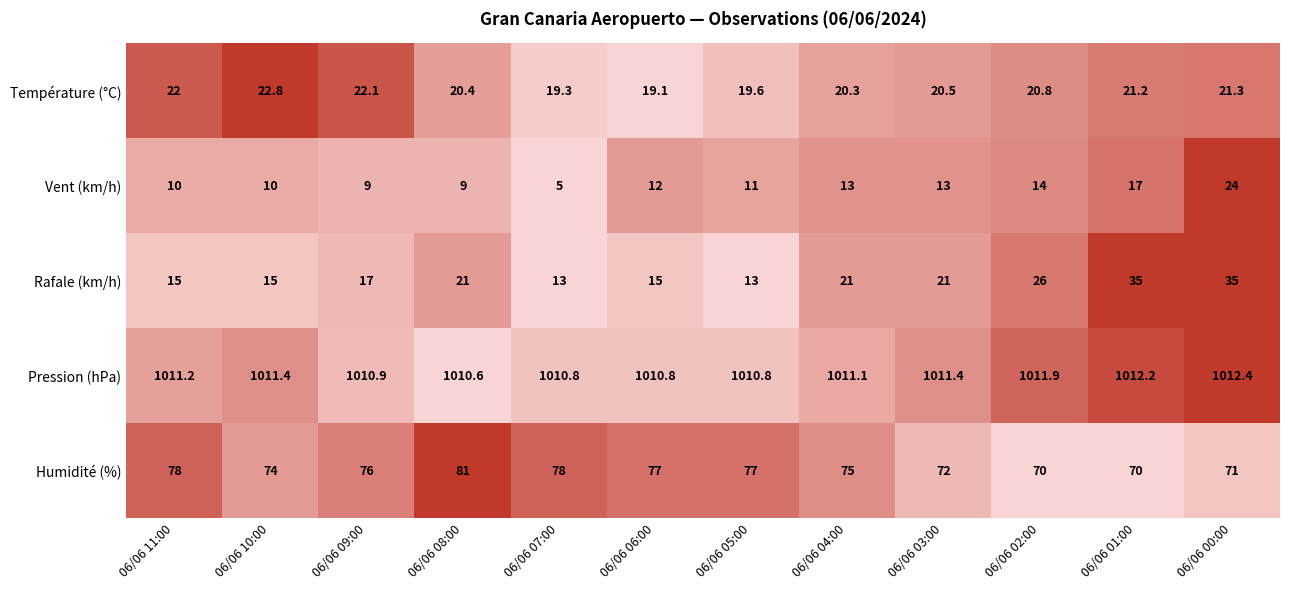

What is the greatest value displayed?

1012.4